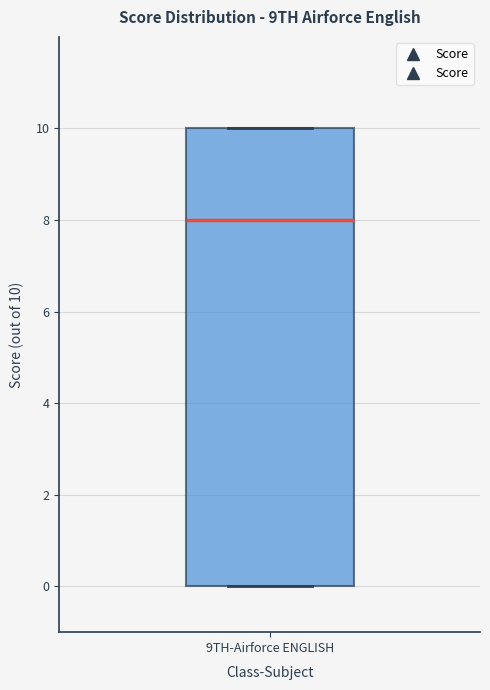

Where is the lower edge of the box for 9TH-Airforce ENGLISH on the y-axis? The values are not printed on the chart, so give them approximately, as read against the axis.

0